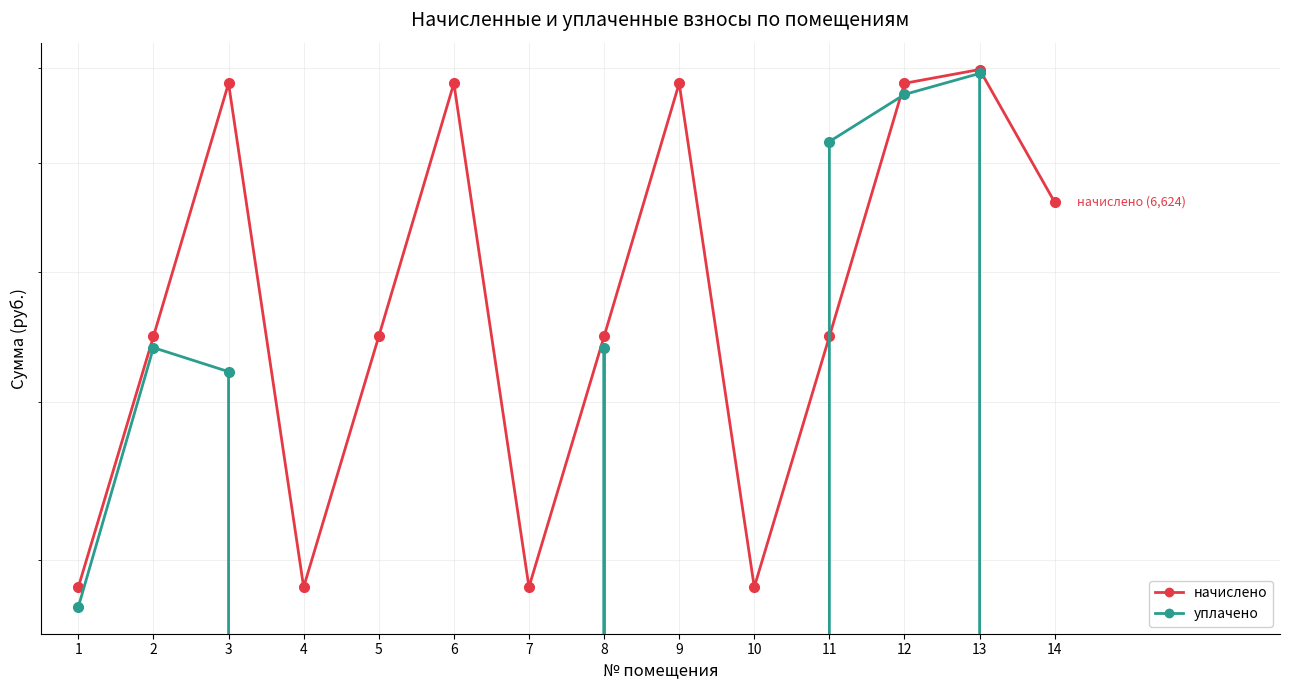

At which category does начислено reach its first local peak?

3